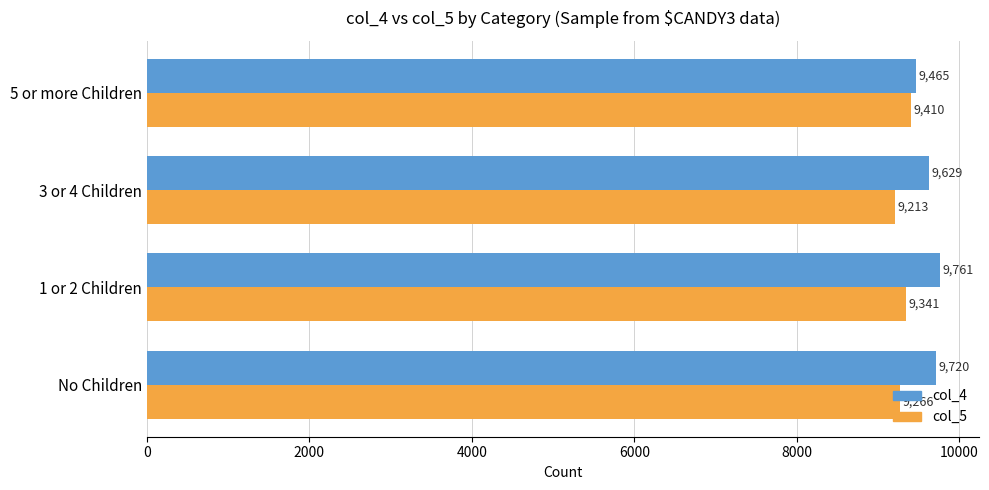

What is the spread (max minus min) of values at 3 or 4 Children?

416